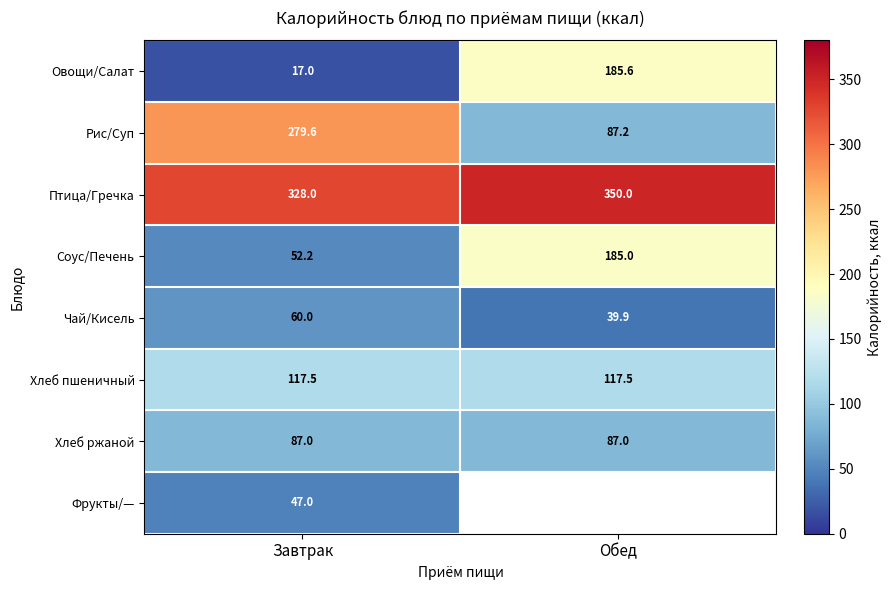

Between Завтрак and Обед, which is larger?

Обед